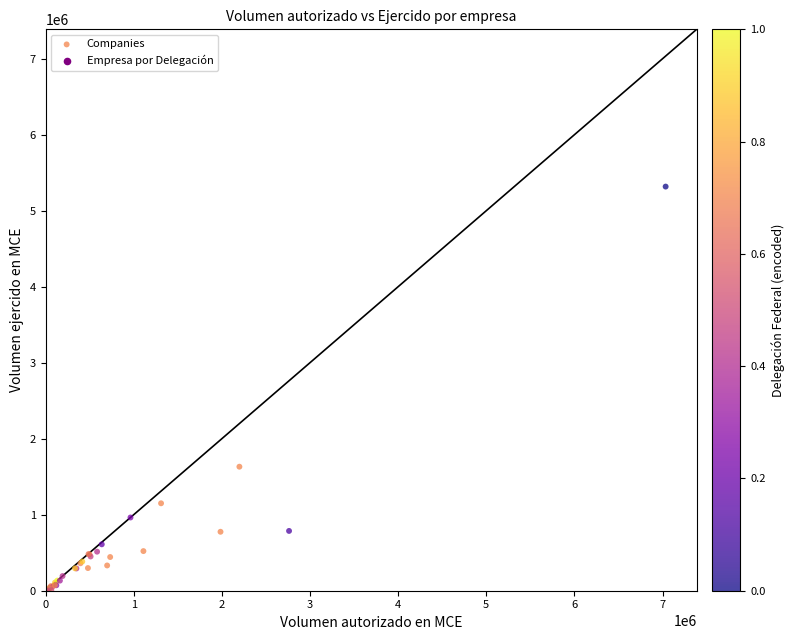

What Y value in the scatter plot is closest to 2658770?

1631837.0